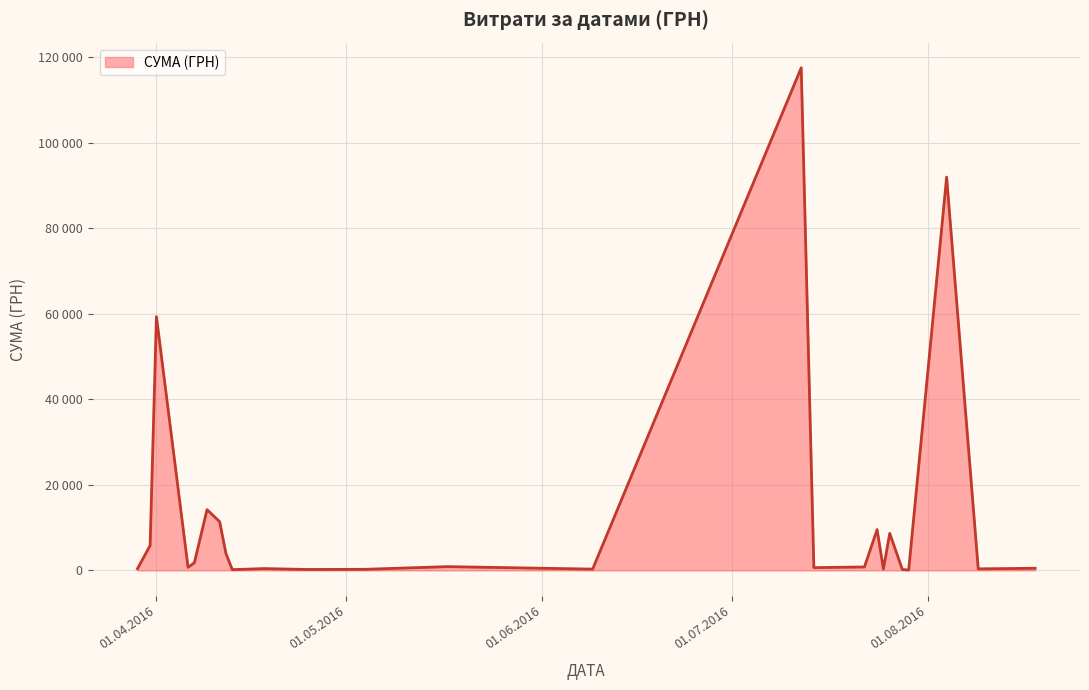

Does the chart display data point markers on the line(s)?

No